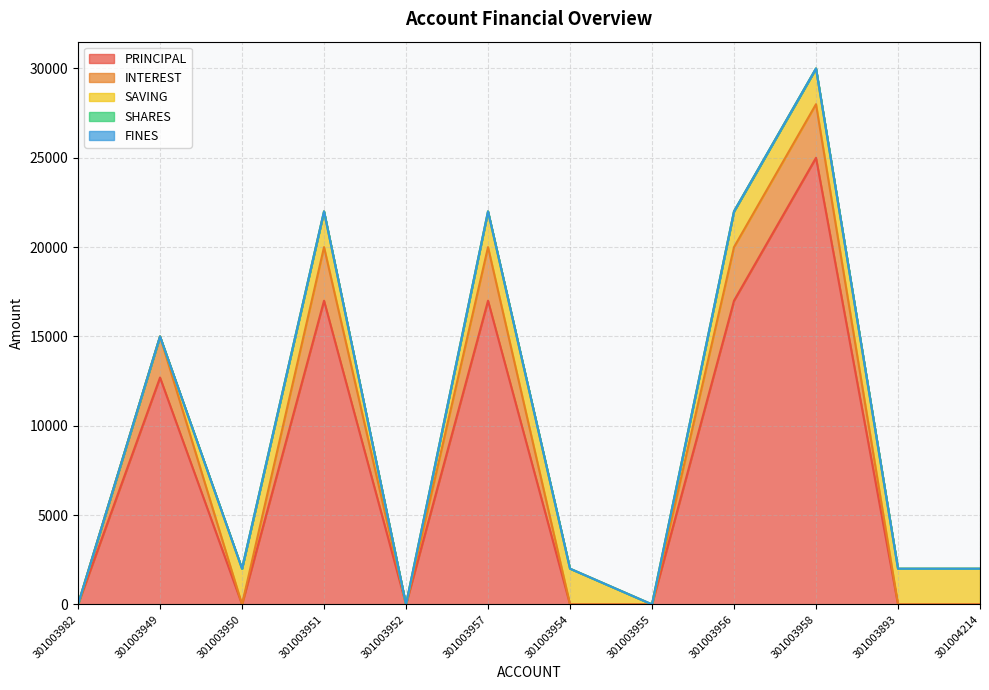

At how many categories does at least one series exceed 22914?

1